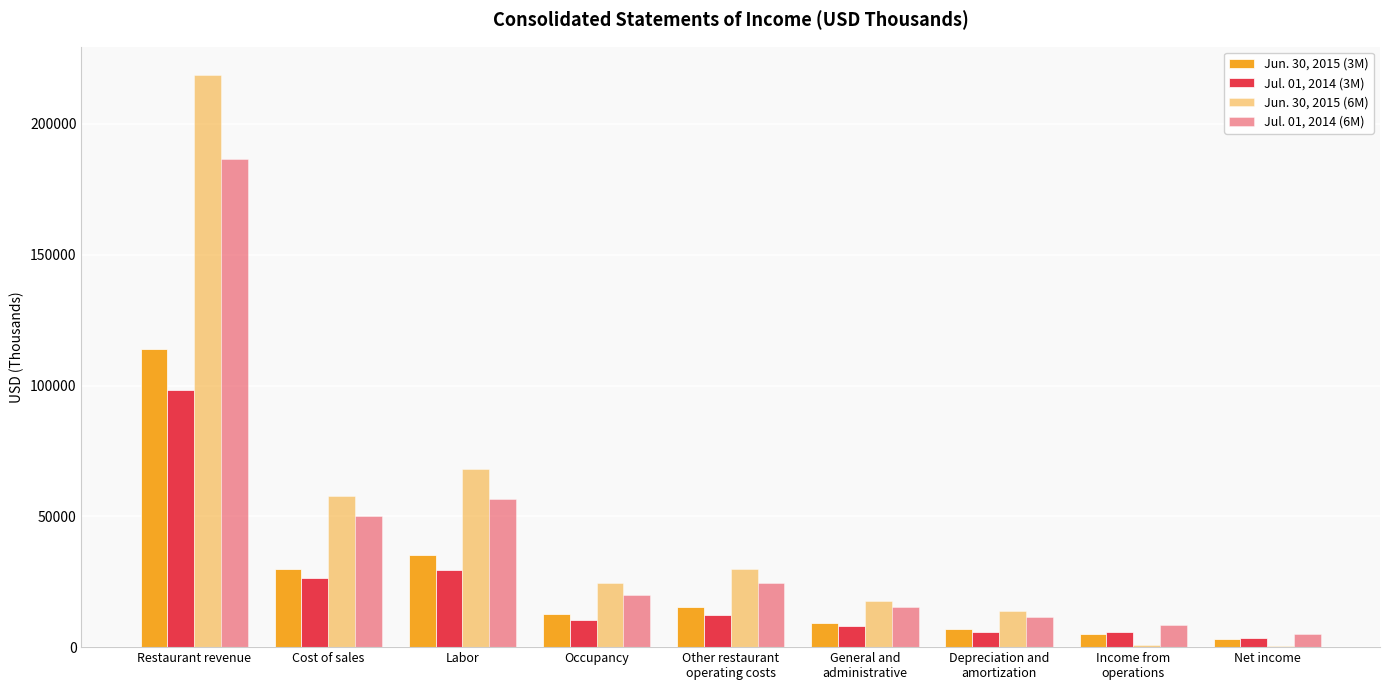

What is the highest value of the Jul. 01, 2014 (3M) series?

98197